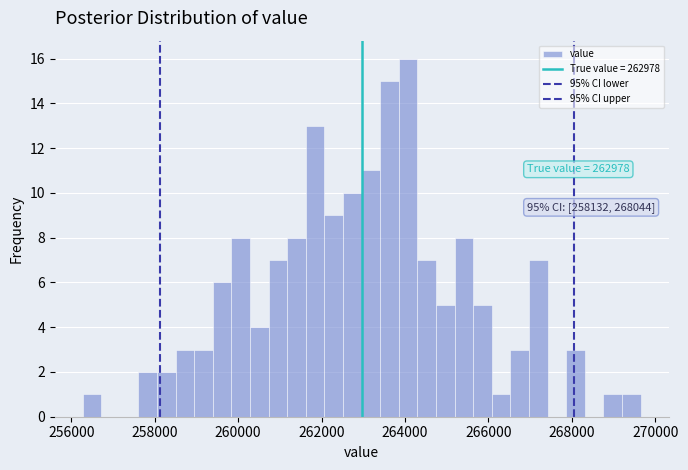

Around what value on the x-axis is the tallest bar? Give the approximate position of its centre, as read against the axis.

264000